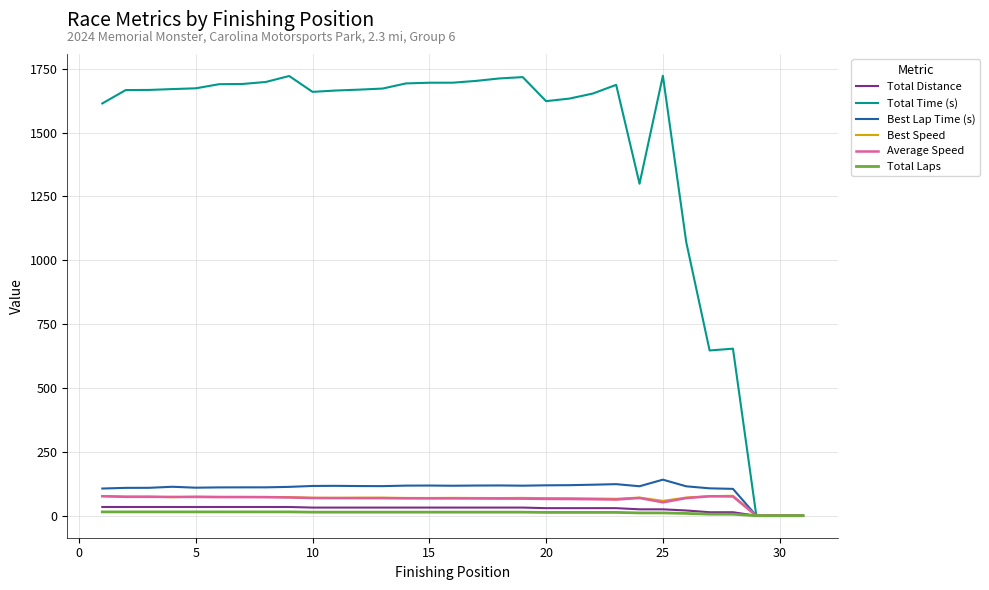

Which series has the largest total across all categories?

Total Time (s)